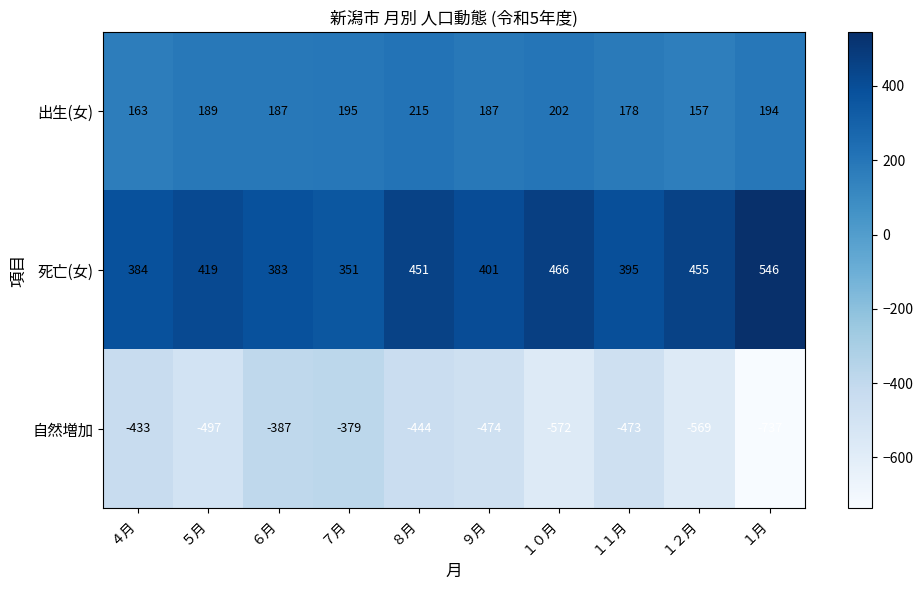

Which series has the largest total across all categories?

死亡(女)